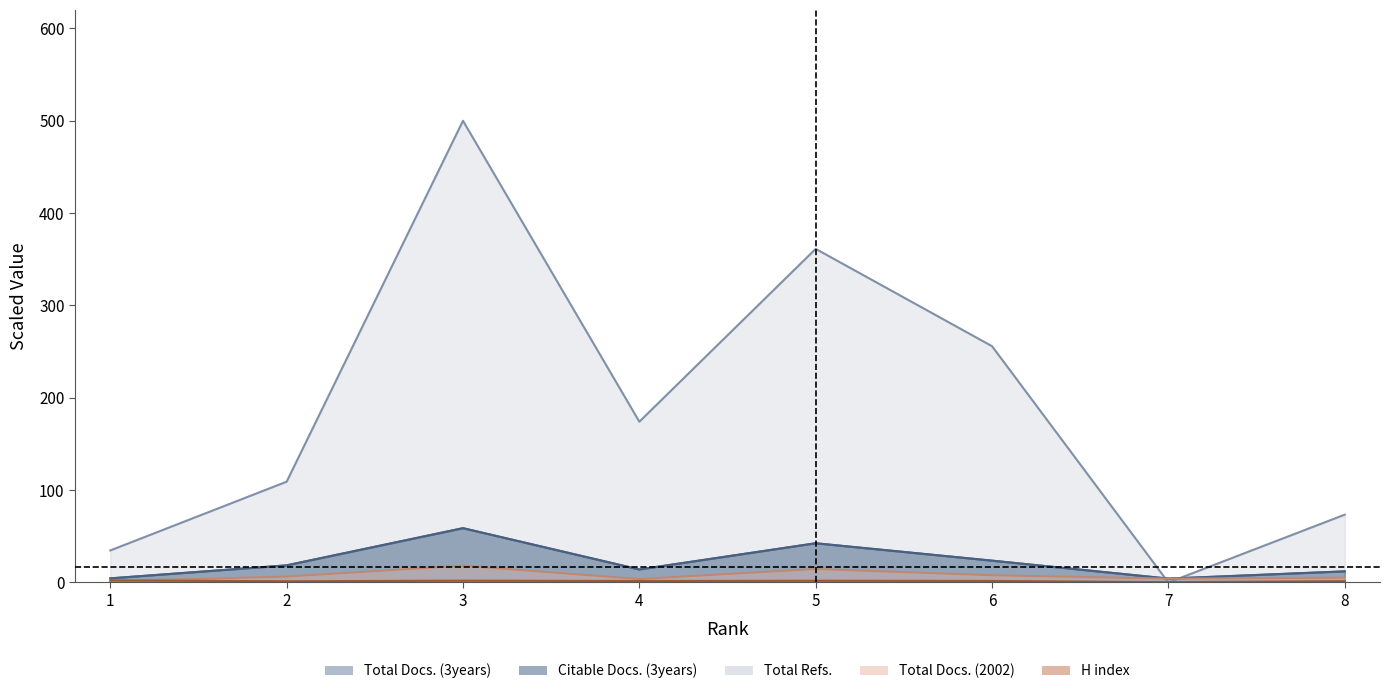

What is the total value across all series at 8?

104.2